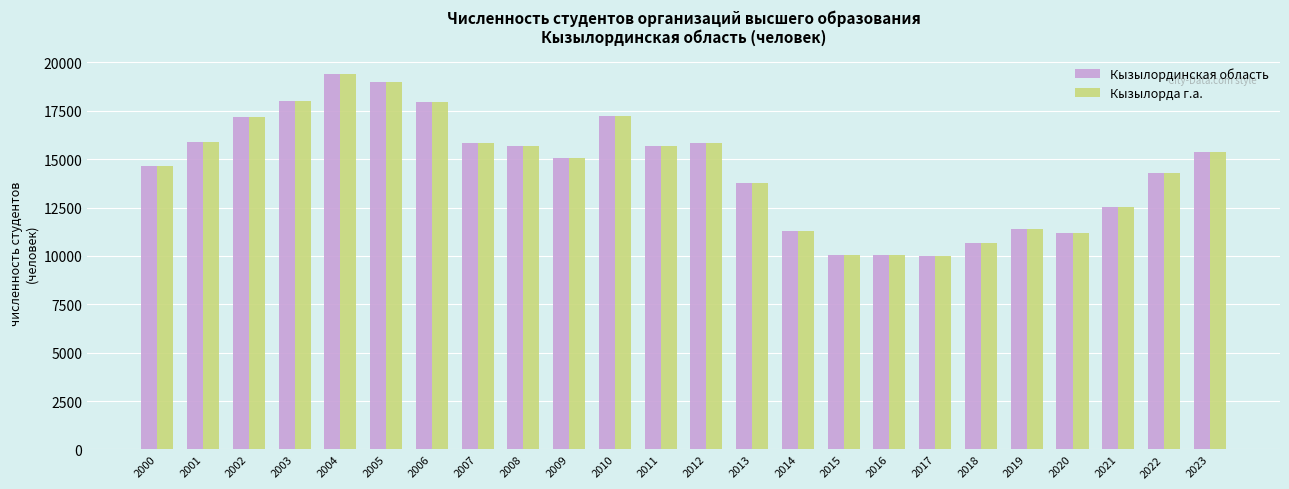

What is the minimum value for Кызылорда г.а.?

9973